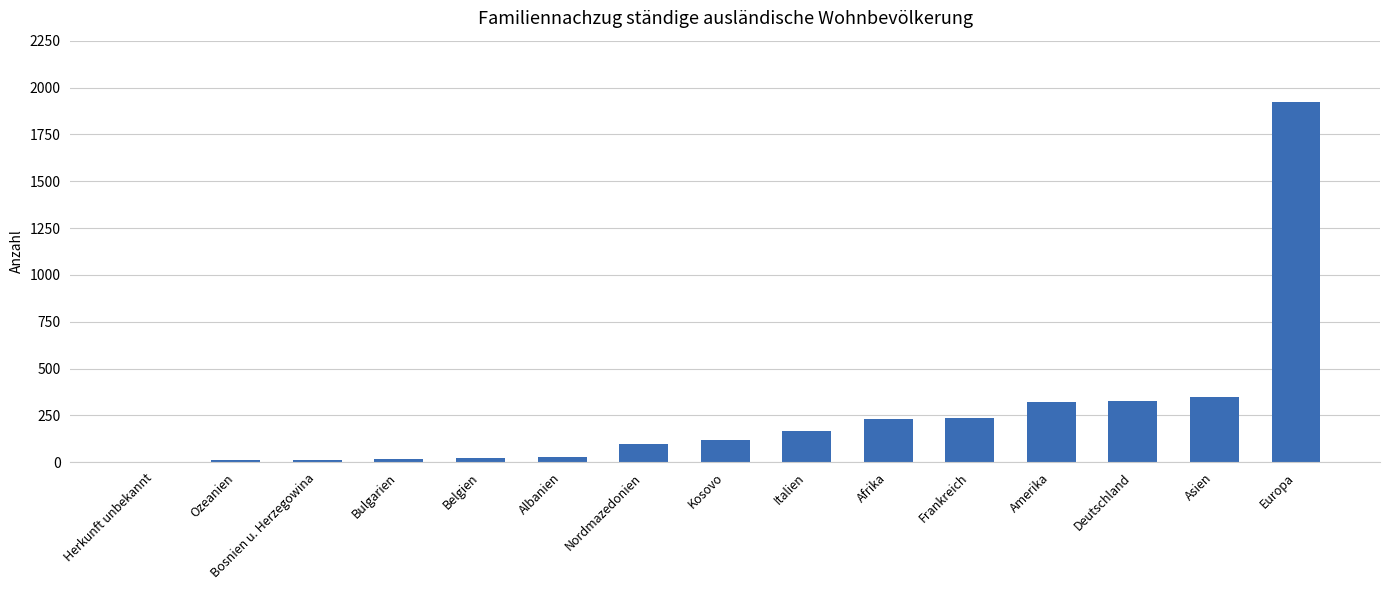

The chart shows a value of 165 at Asien. True or false?

False